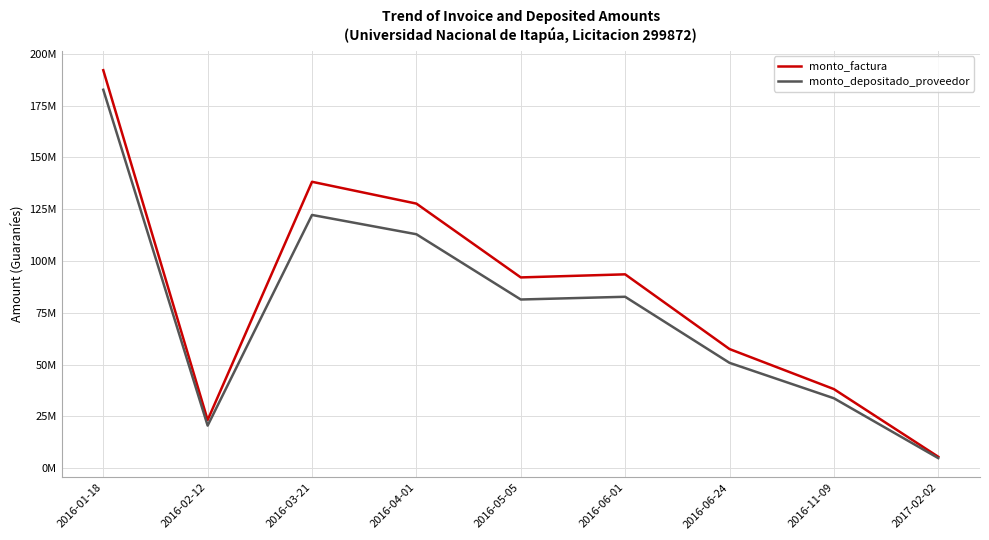

Reading left to right, what are all the values shown in this chart?

monto_factura: 2016-01-18=192131550	2016-02-12=23293090	2016-03-21=138275390	2016-04-01=127747868	2016-05-05=92123400	2016-06-01=93609300	2016-06-24=57554130	2016-11-09=38227095	2017-02-02=5564375
monto_depositado_proveedor: 2016-01-18=182699637	2016-02-12=20596738	2016-03-21=122268966	2016-04-01=112960083	2016-05-05=81466118	2016-06-01=82780122	2016-06-24=50895989	2016-11-09=33804800	2017-02-02=4920662